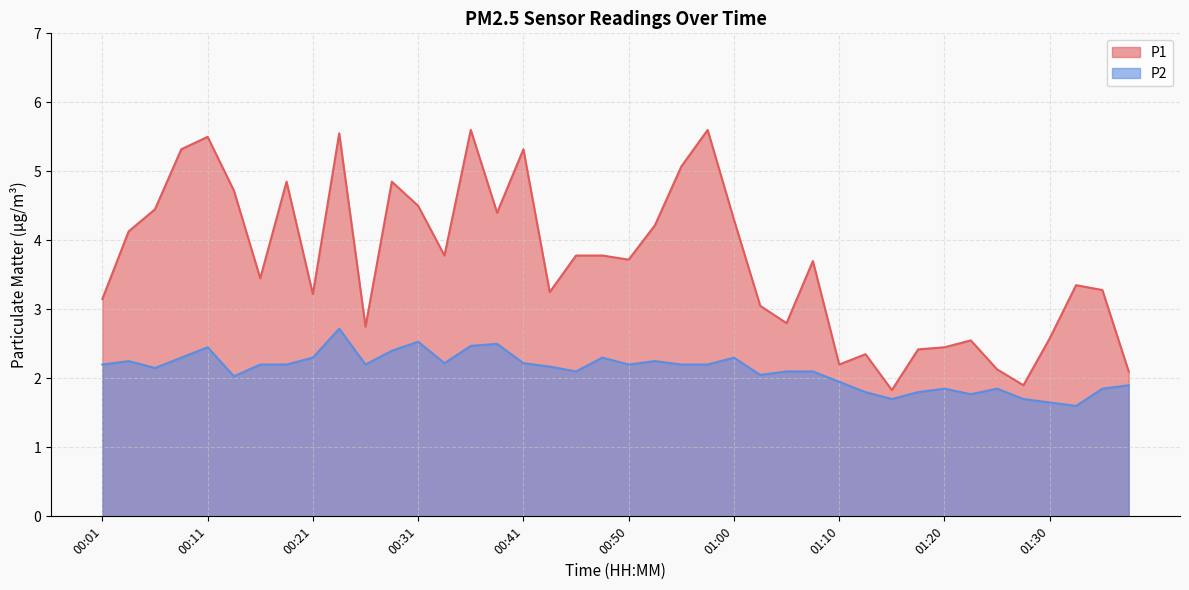

What is the label of the 21st point from the right?

00:48